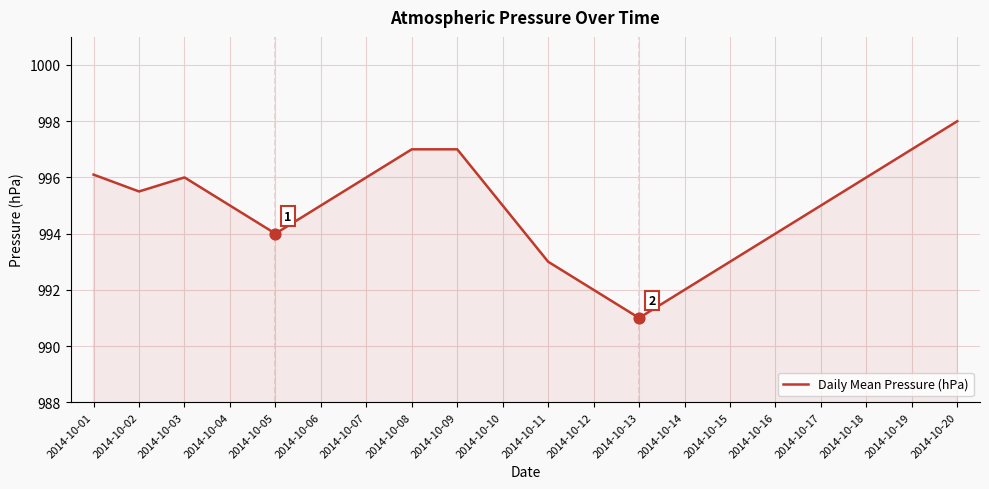

What is the ratio of the value at 2014-10-12 to the value at 2014-10-16?

1.0